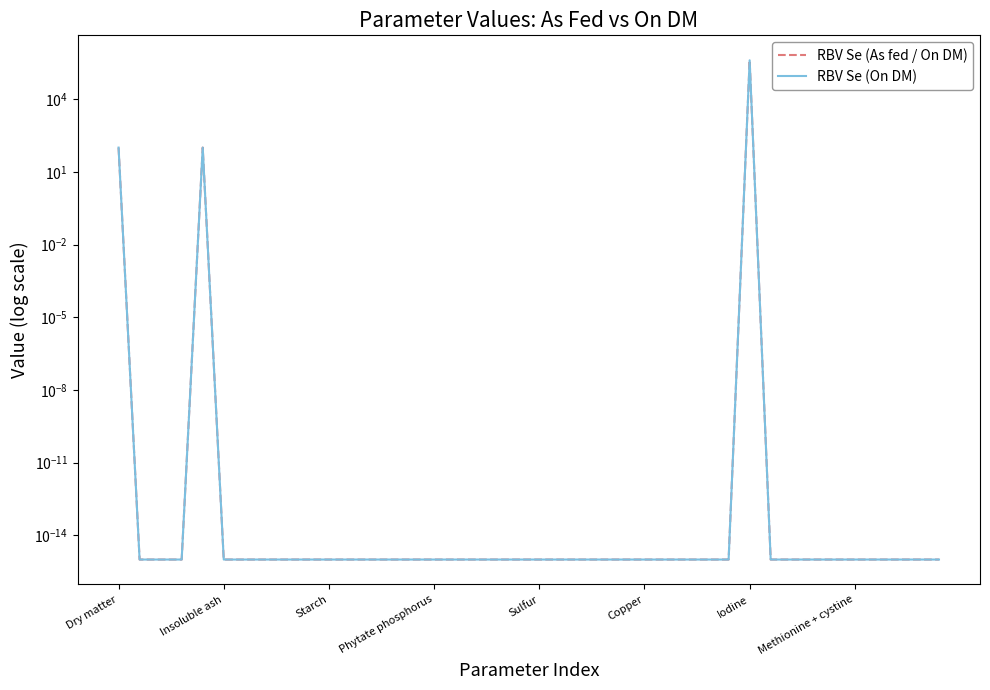

What is the maximum value shown in the chart?

400400.0